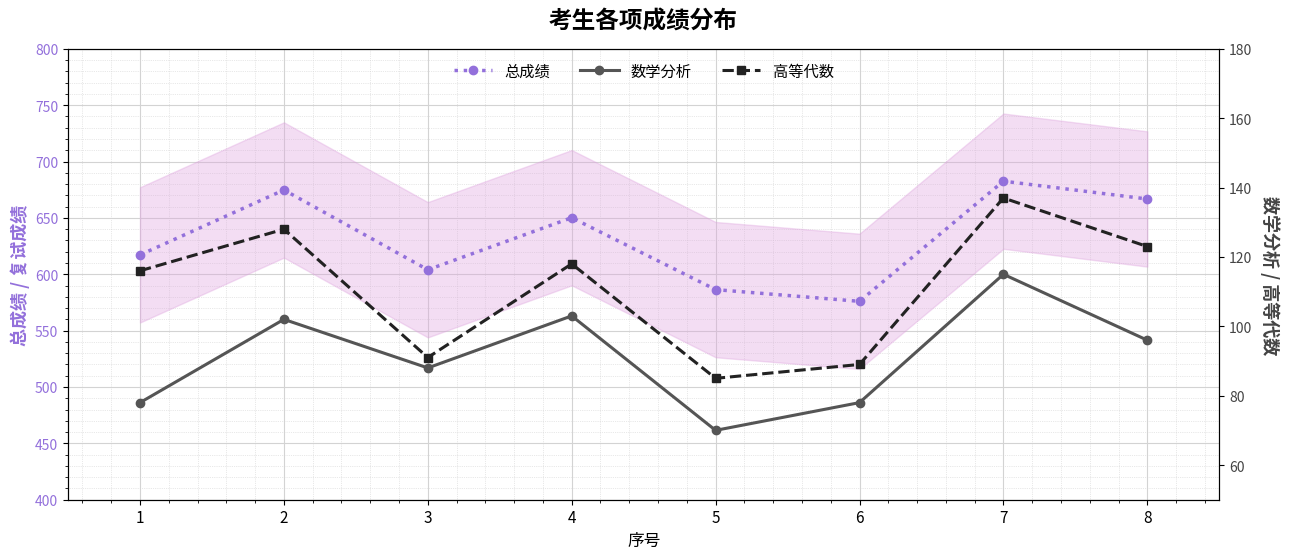

At which category is the sum across all series the highest?

7